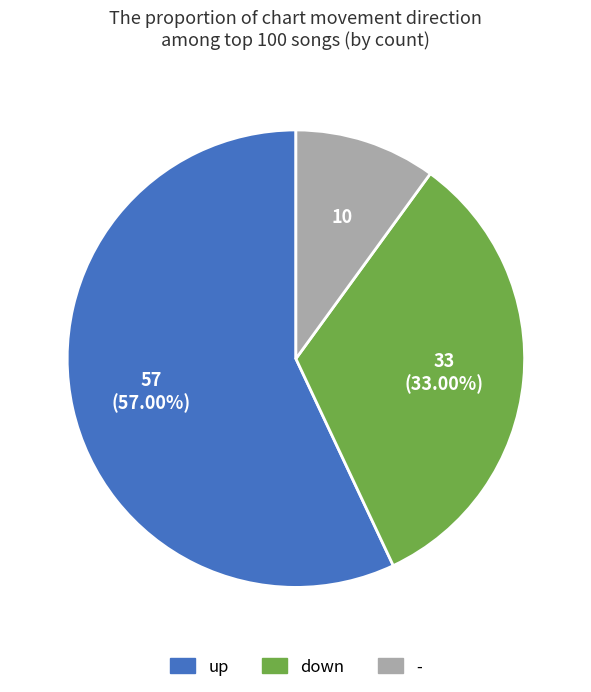

How many slices are in this pie chart?

3